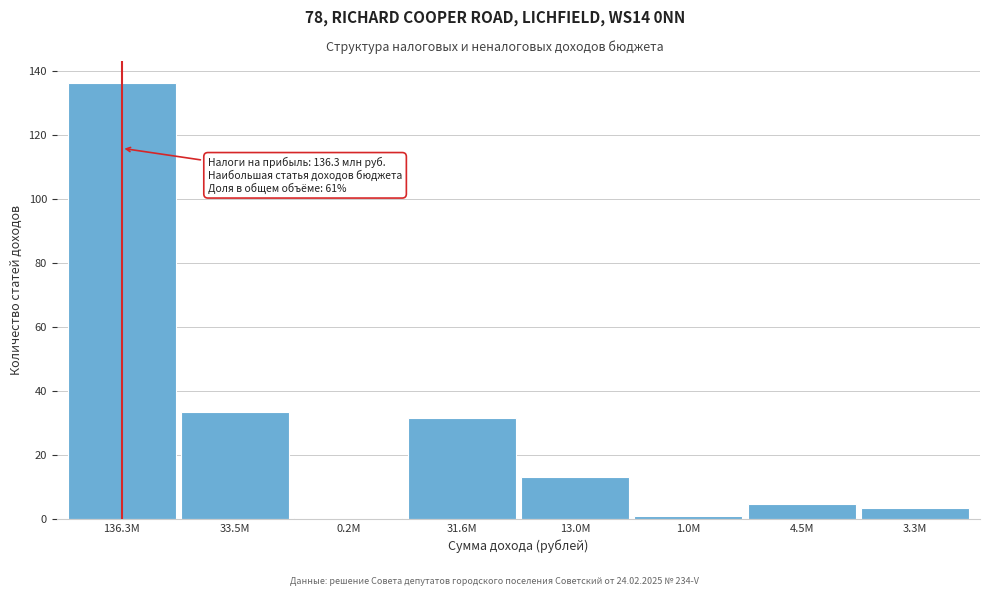

Reading left to right, extract all data points from this chart.

136.3М=136.3	33.5М=33.5	0.2М=0.2	31.6М=31.6	13.0М=13.0	1.0М=1.0	4.5М=4.5	3.3М=3.3